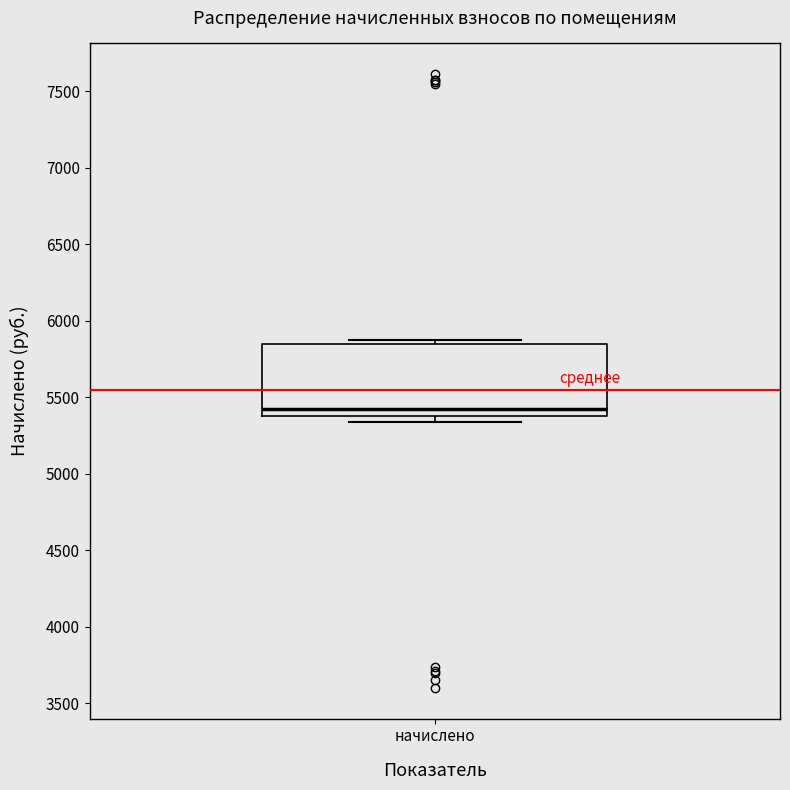

Read this box plot against the y-axis: the position of the median line, the range covered by the box, and the ends of both whiskers. The values are not printed on the chart, so give them approximately, as read against the axis.

median 5450, box 5400 to 5850, whiskers 5350 to 5850 (just above the box's upper edge)